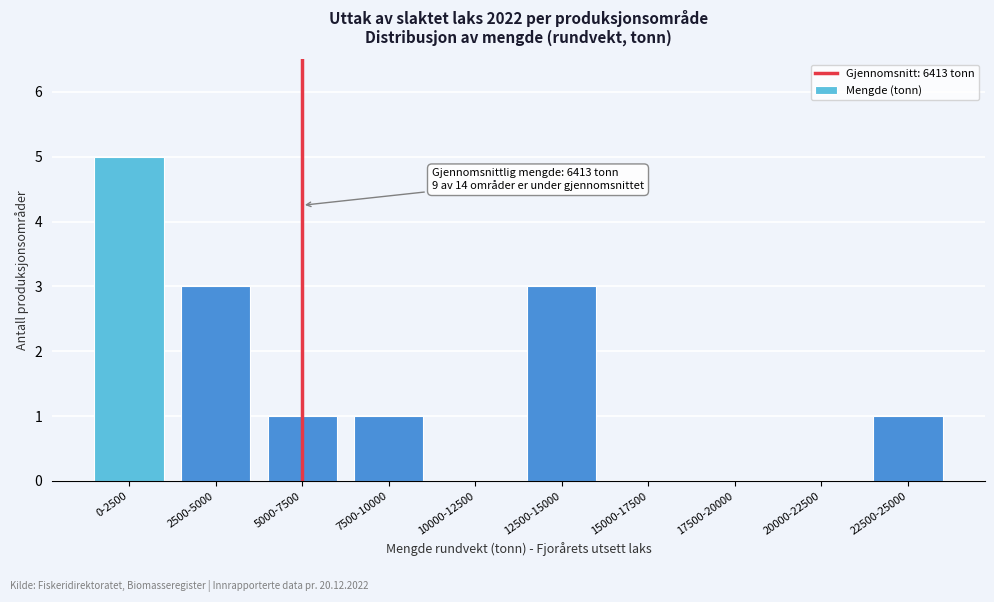

Reading left to right, what are all the values shown in this chart?

0-2500=5	2500-5000=3	5000-7500=1	7500-10000=1	10000-12500=0	12500-15000=3	15000-17500=0	17500-20000=0	20000-22500=0	22500-25000=1